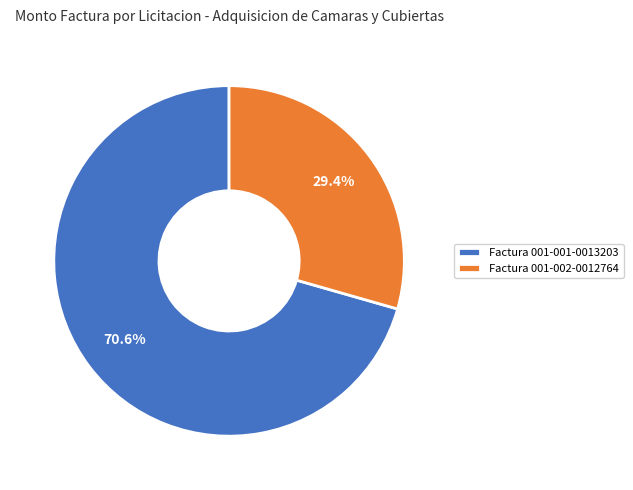

Is it true that Factura 001-002-0012764 is 29% of the pie?

True